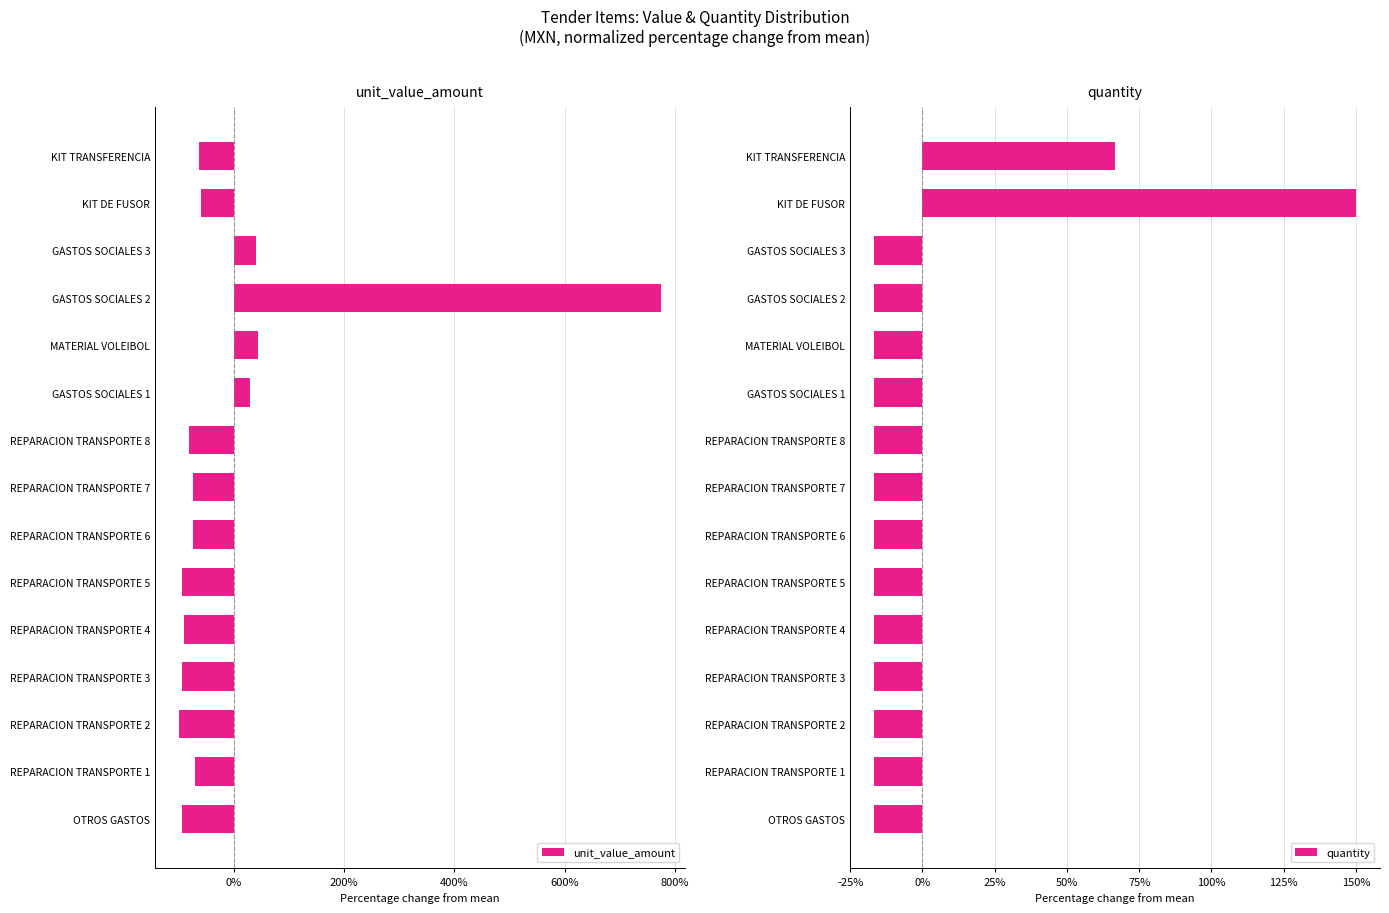

True or false: unit_value_amount has a value of -0.4 at REPARACION TRANSPORTE 6.

False